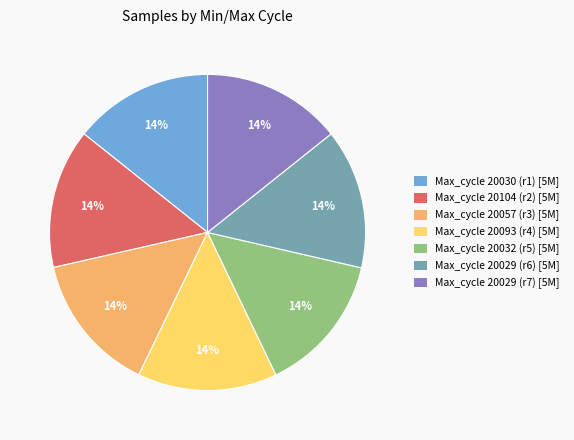

Count the number of slices in the pie.

7